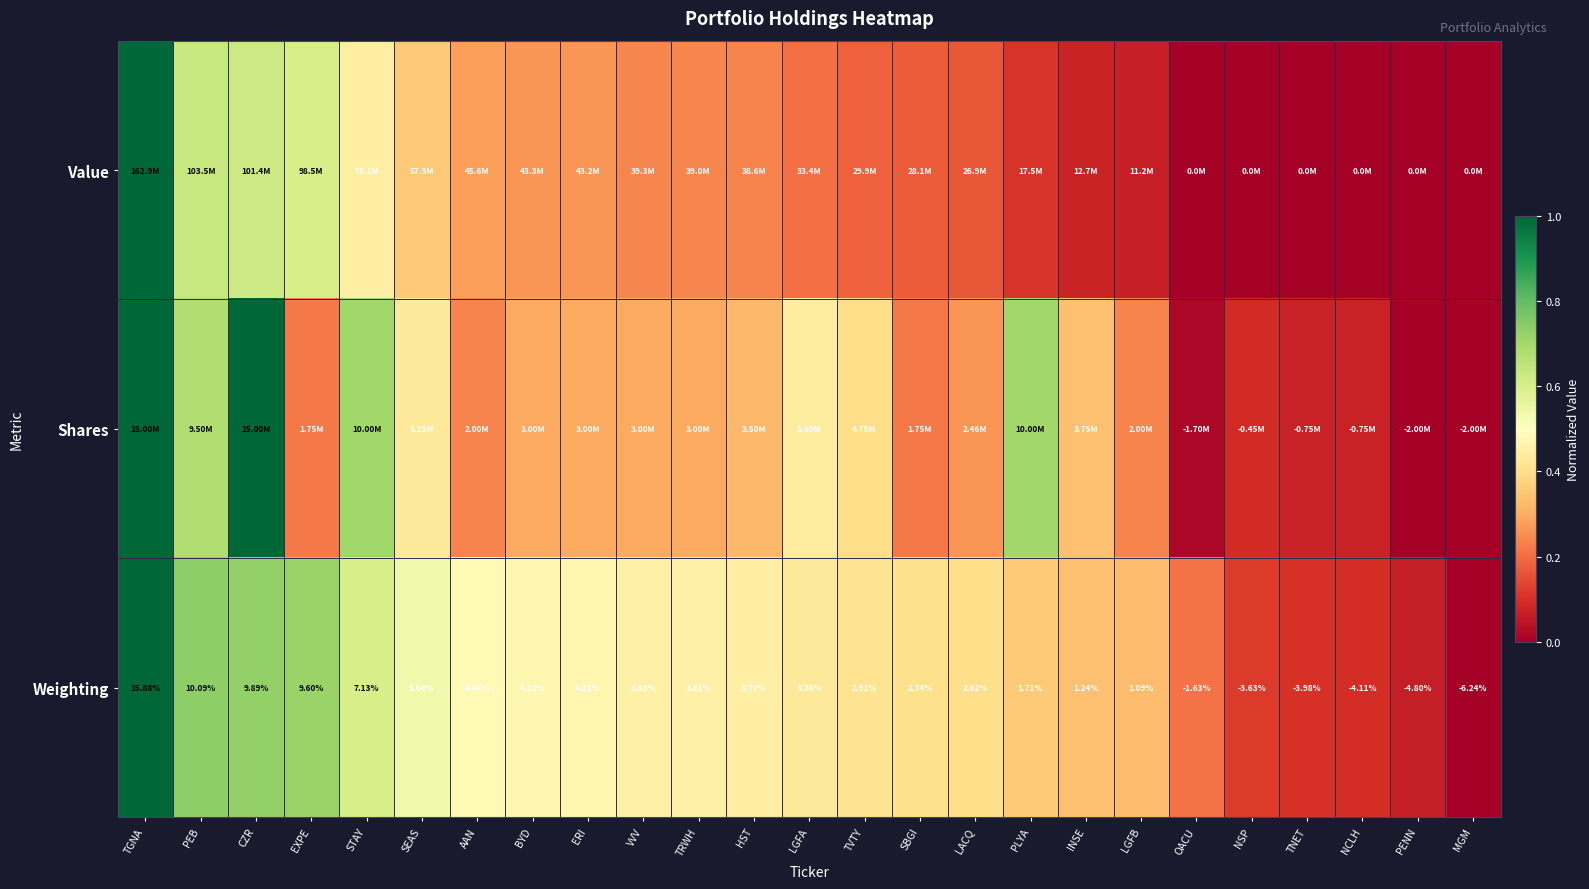

Which label corresponds to the largest value in the chart?

TGNA